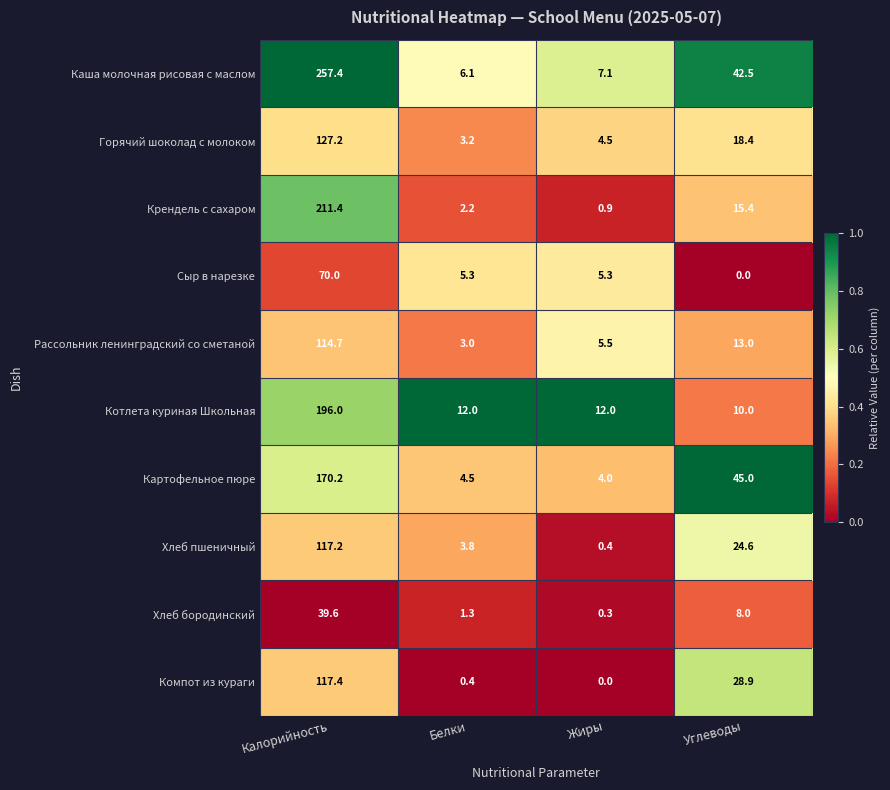

What is the difference between the maximum and second lowest values in the Хлеб бородинский series?

38.3